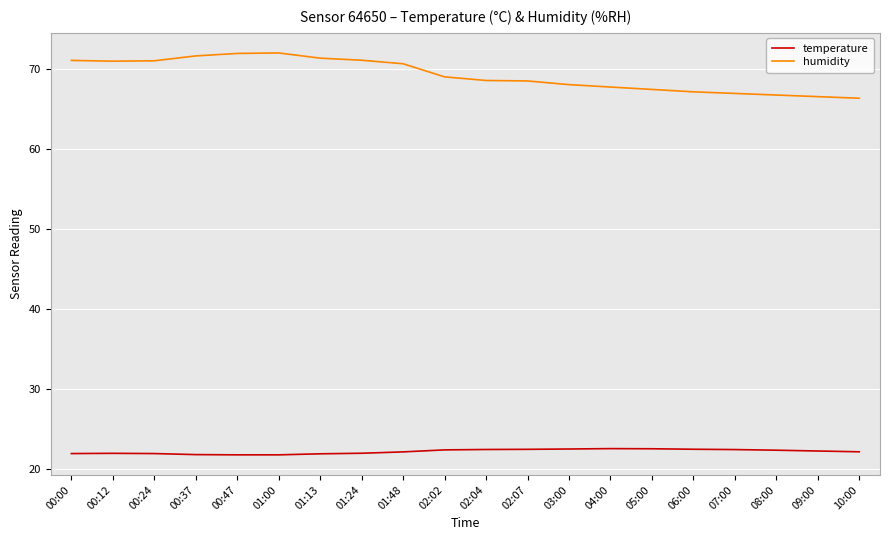

At 02:02, list the series in order from smallest to largest.

temperature, humidity